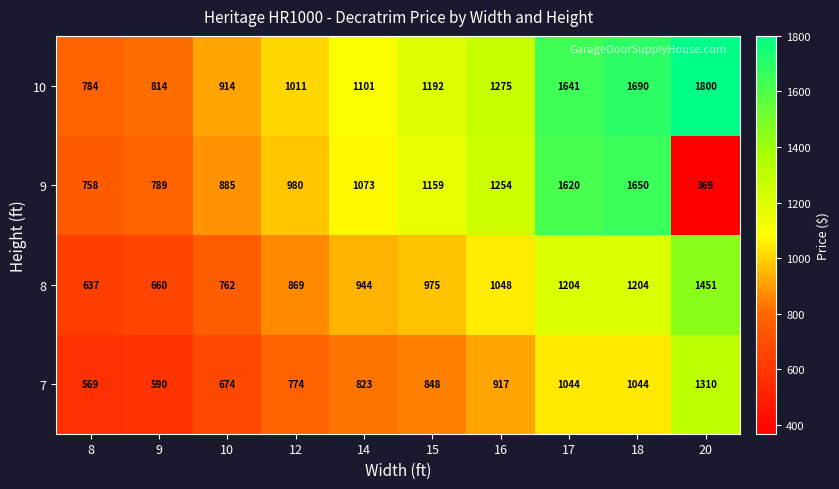

The value of 9 at 10 is 1468. True or false?

False